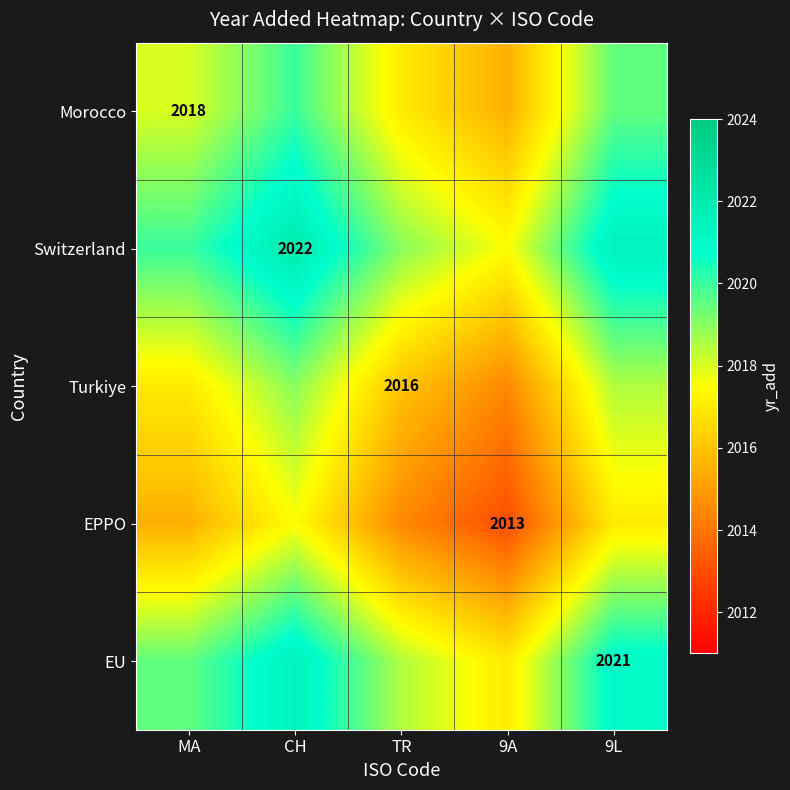

True or false: Turkiye has a value of 3039.2 at TR.

False